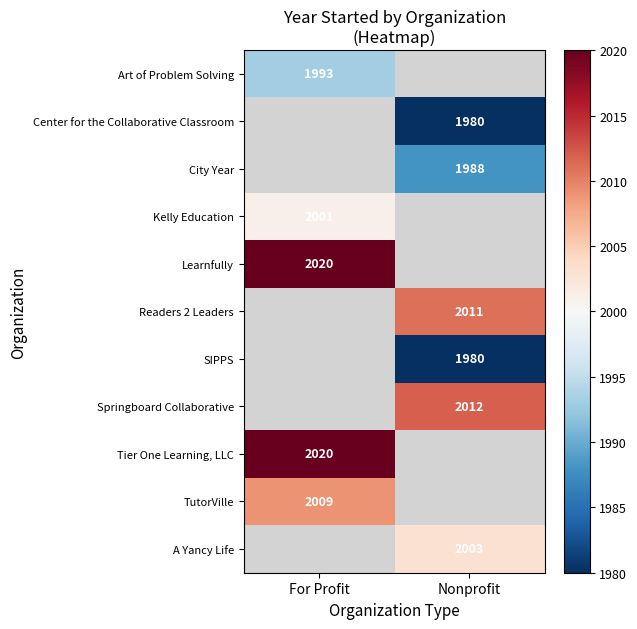

Is it true that Tier One Learning, LLC equals 2733 at For Profit?

False